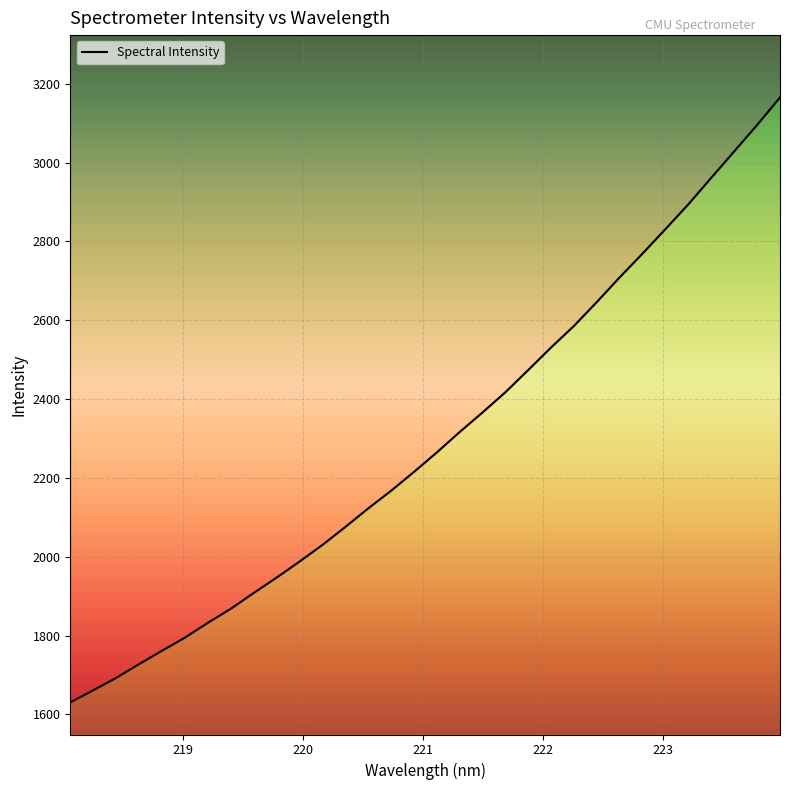

What is the difference between the second highest and minimum values?

1465.2